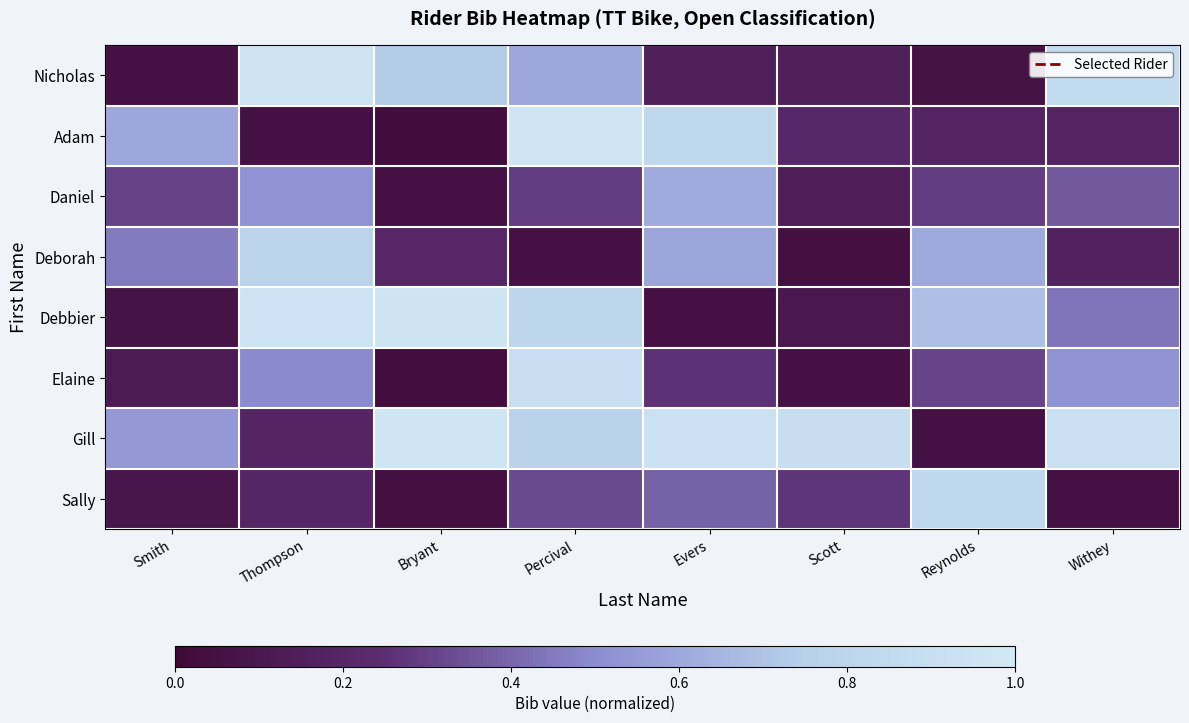

Which category has the lowest value across all series?

Bryant